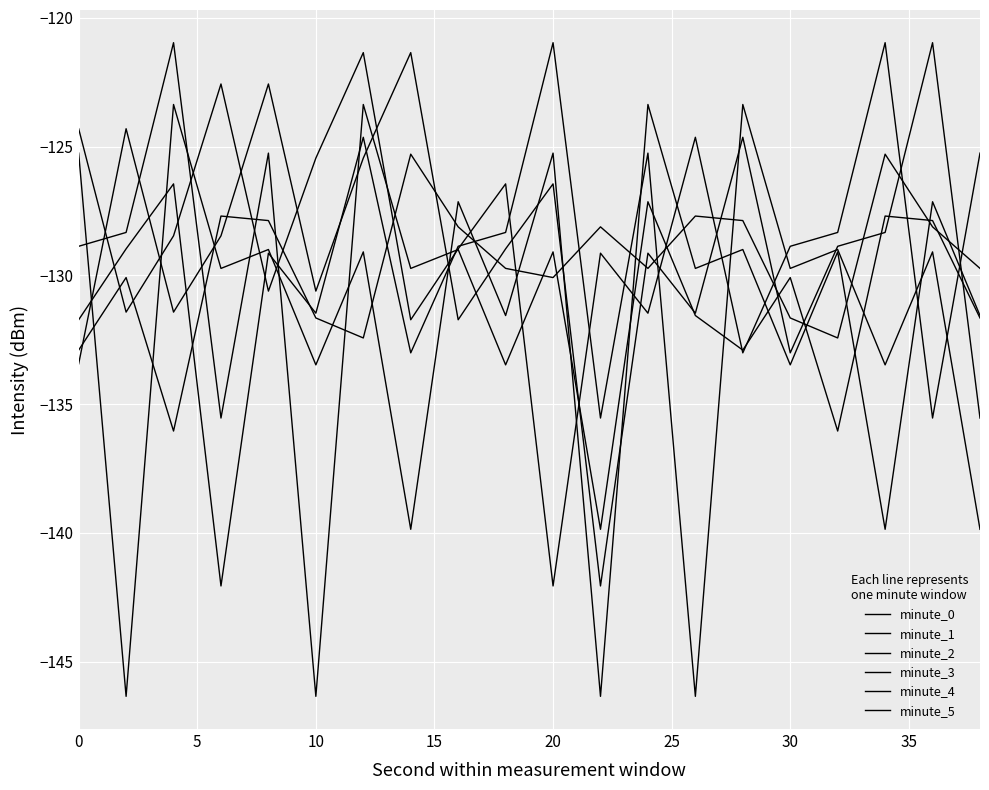

Where do minute_4 and minute_1 first cross each other?

10 and 15